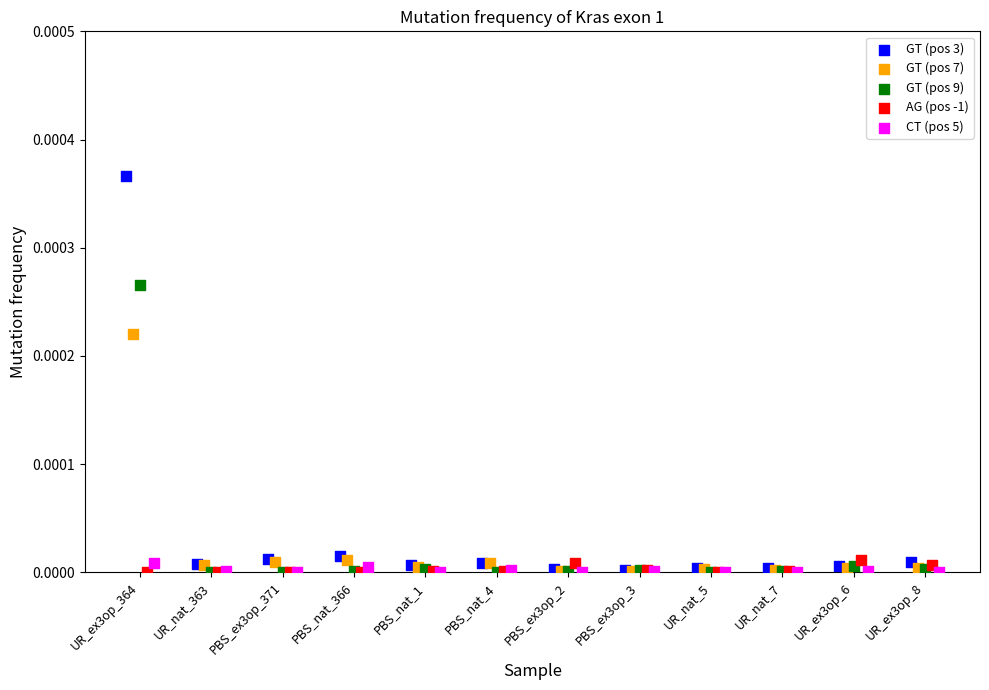

Which series has the largest Y range (max minus min)?

GT (pos 3)